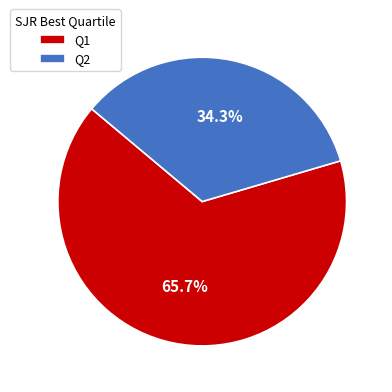

Between Q2 and Q1, which is larger?

Q1